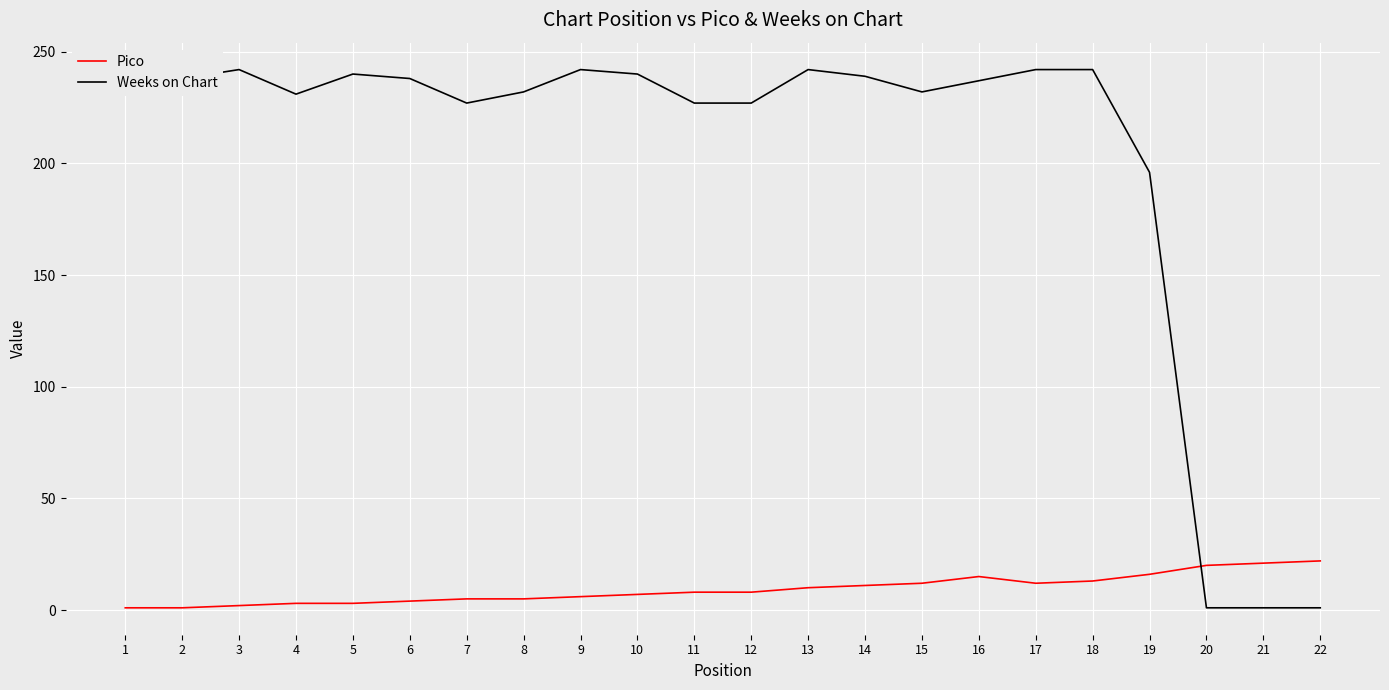

At which category does Weeks on Chart reach its first local valley?

2